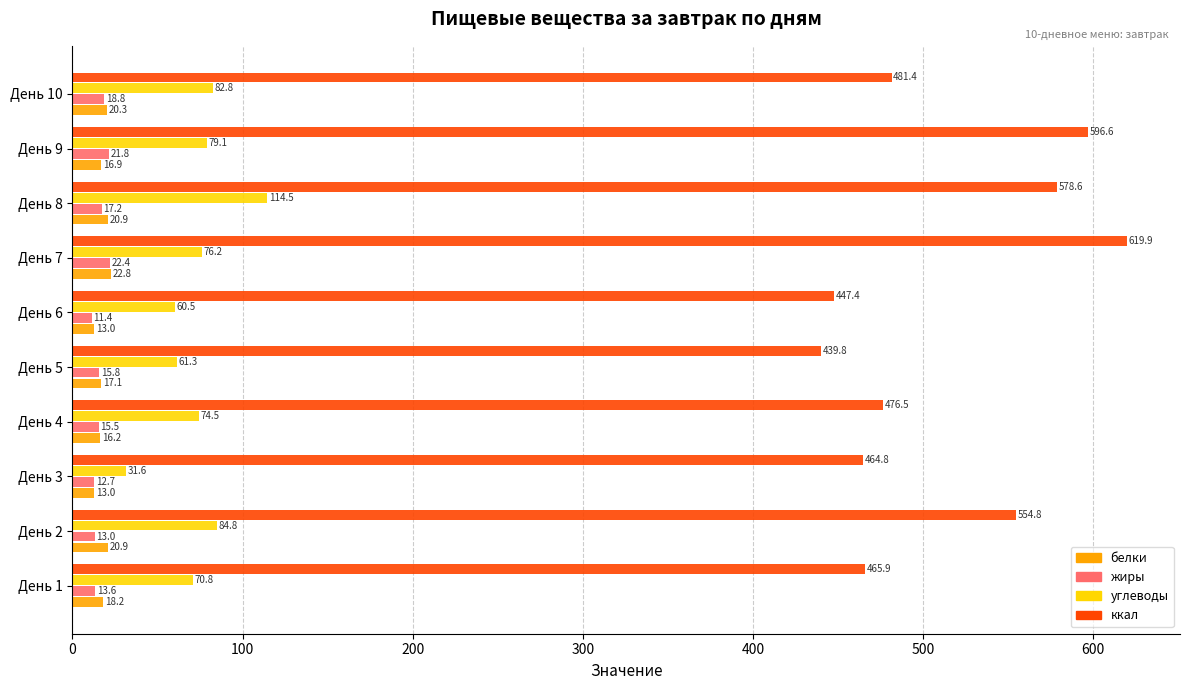

Is it true that ккал equals 347.2 at День 9?

False